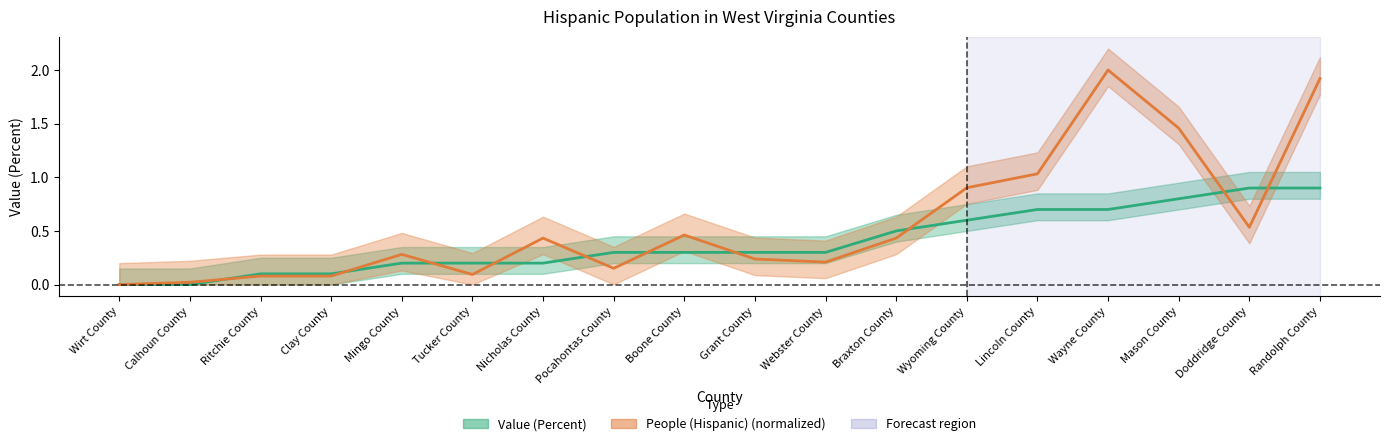

How many positive values does the Value (Percent) series have?

16